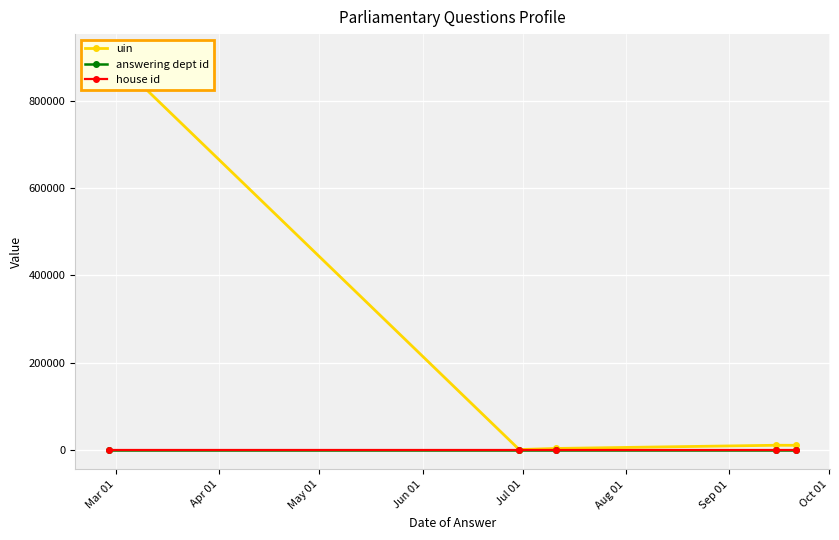

How many data points in uin are less than 9812?

2